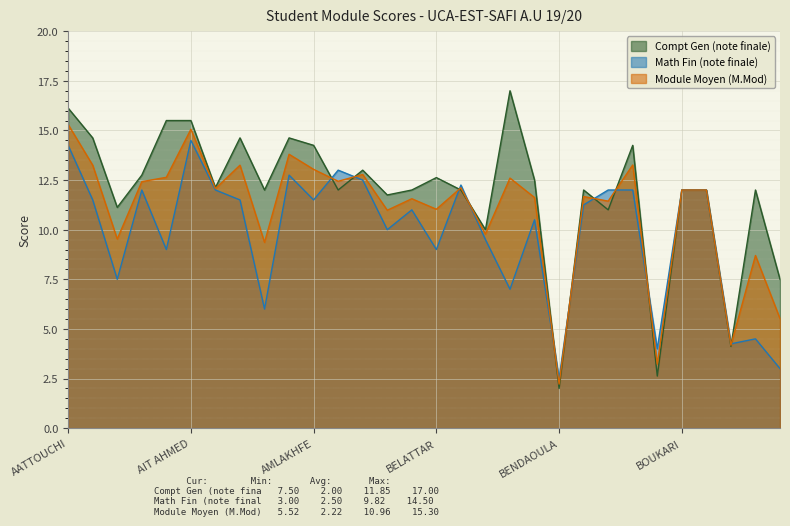

At how many categories does at least one series exceed 16?

2